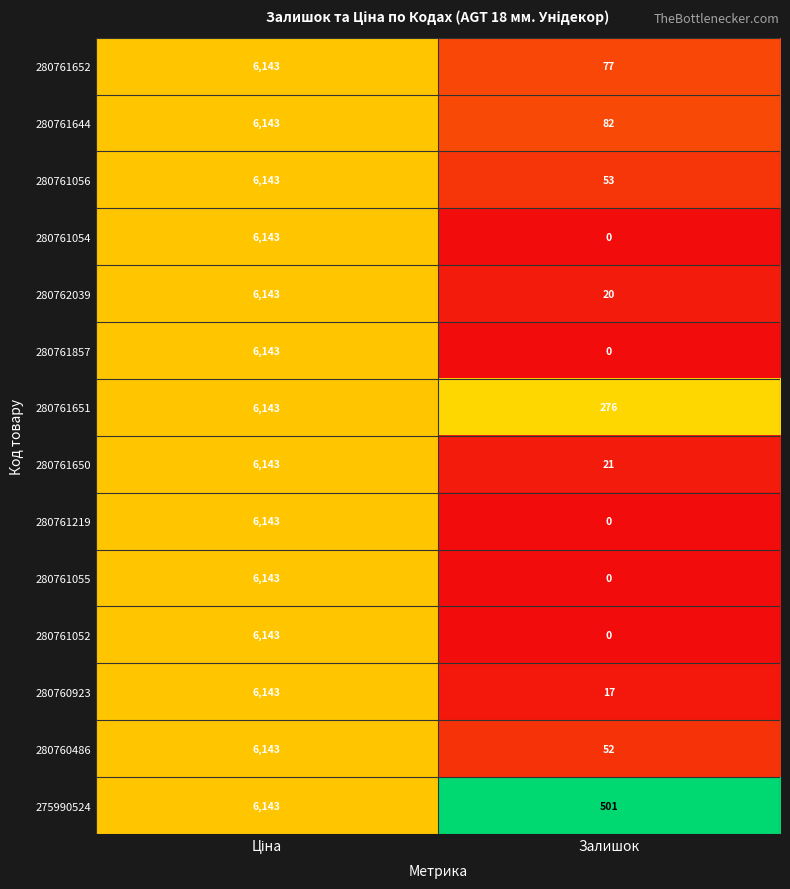

Which series has the largest total across all categories?

275990524